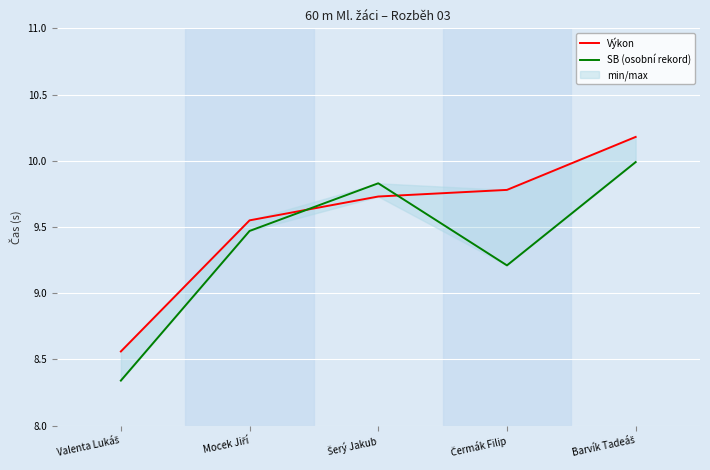

What are all the series names shown in the legend?

Výkon, SB (osobní rekord)